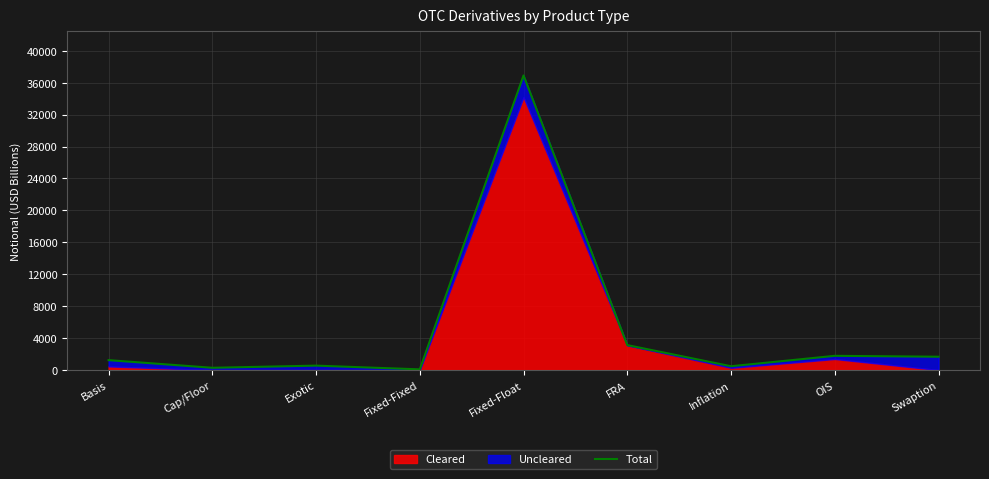

What position from the left is Inflation?

7